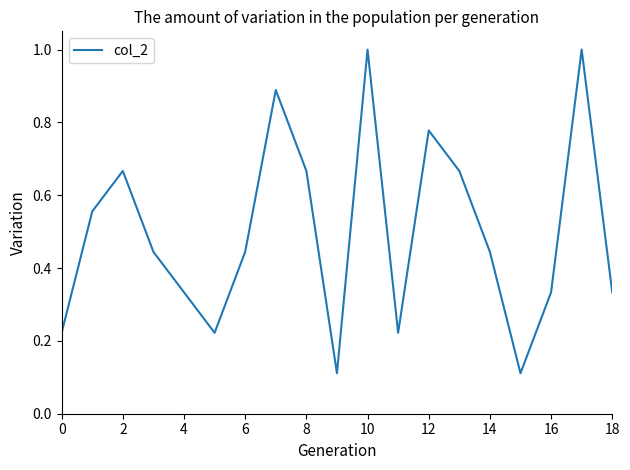

Count the values in the range 0 to 1.

19